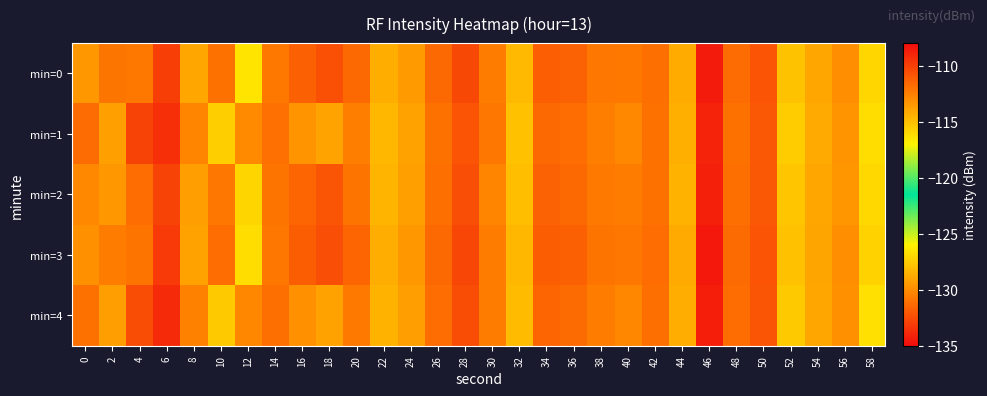

What is the maximum value shown in the chart?

-110.2